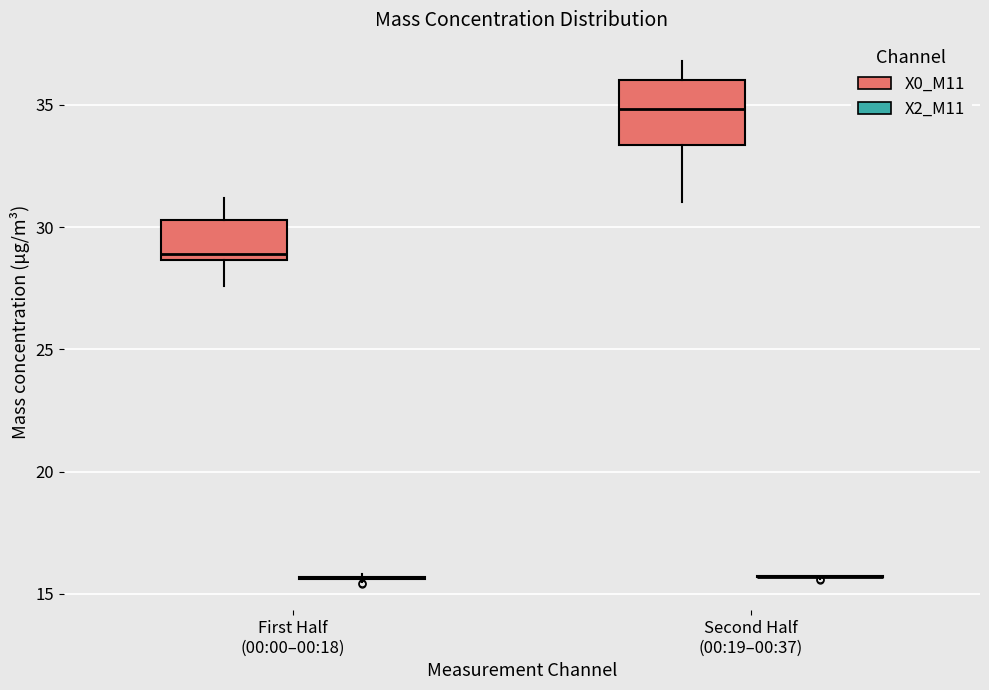

Reading left to right, transcribe this box plot: for each box, give where its median line is, the range the box spans, and where its two whiskers end, as read against the y-axis. The values are not printed on the chart, so give them approximately, as read against the axis.

First Half (00:00–00:18) (X0_M11): median 29.0, box 28.5 to 30.5, whiskers 27.5 to 31.0
First Half (00:00–00:18) (X2_M11): box collapsed to a line at 15.5, whiskers 15.5 to 16.0
Second Half (00:19–00:37) (X0_M11): median 35.0, box 33.5 to 36.0, whiskers 31.0 to 37.0
Second Half (00:19–00:37) (X2_M11): box collapsed to a line at 15.5, whiskers 15.5 to 15.5